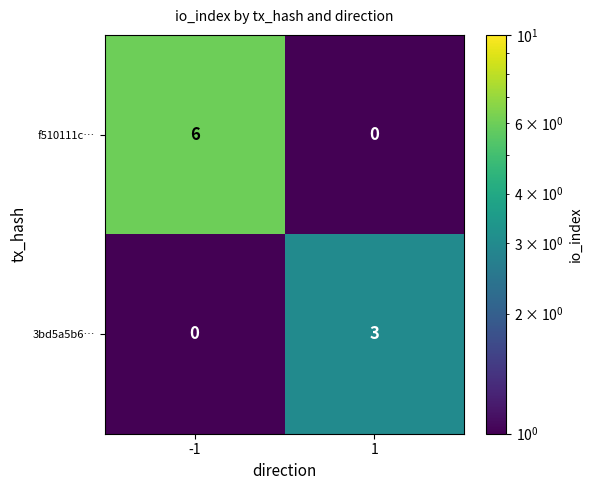

What is the maximum value shown in the chart?

6